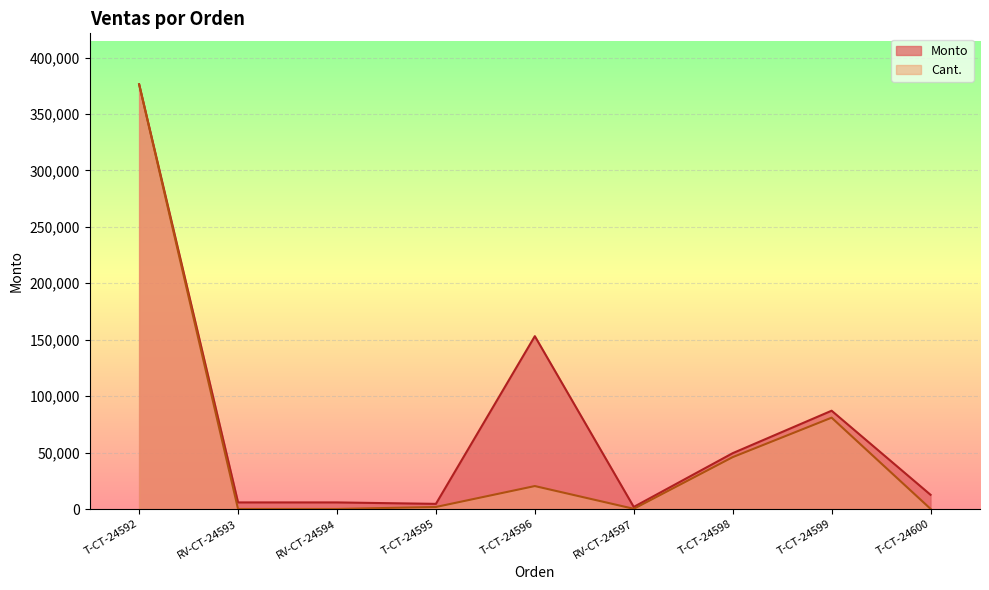

What position from the left is RV-CT-24597?

6